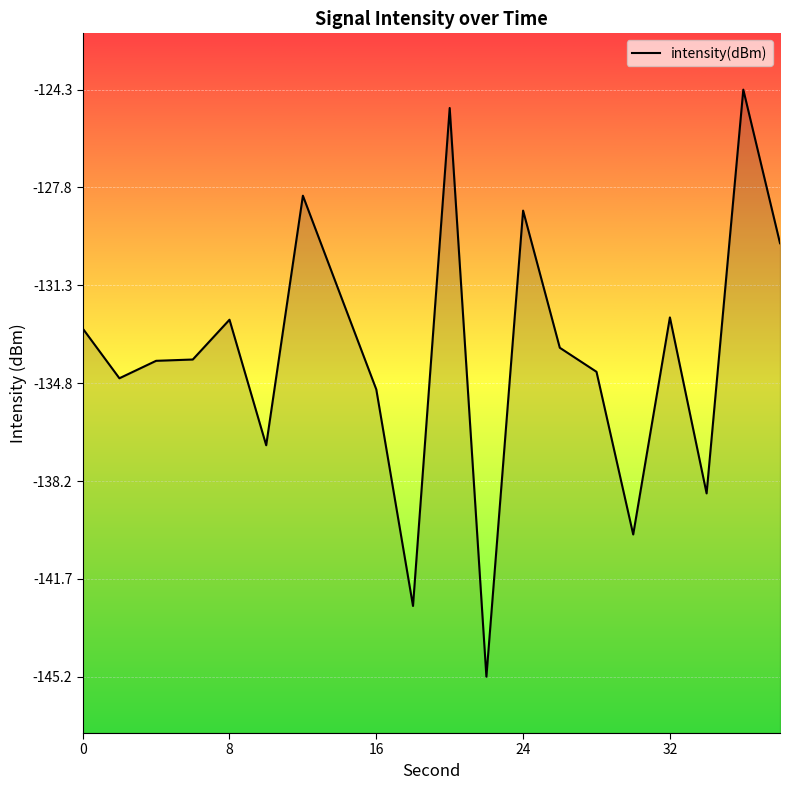

The chart shows a value of -135.0 at 16. True or false?

True